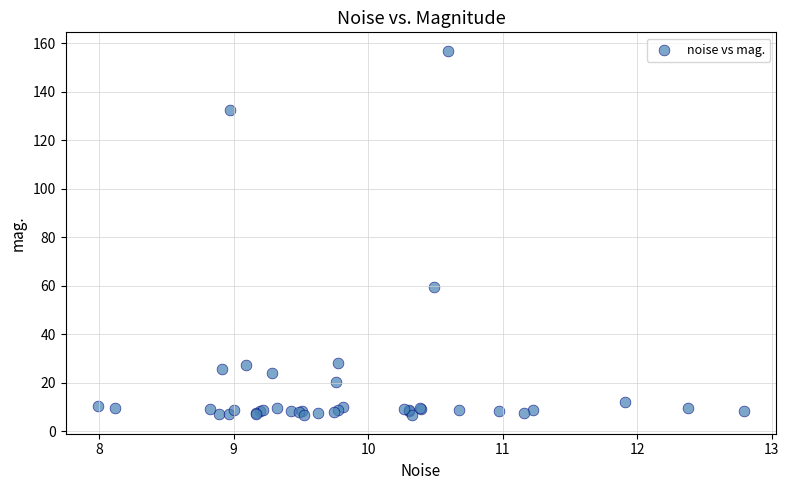

What Y value in the scatter plot is closest to 81?

59.7